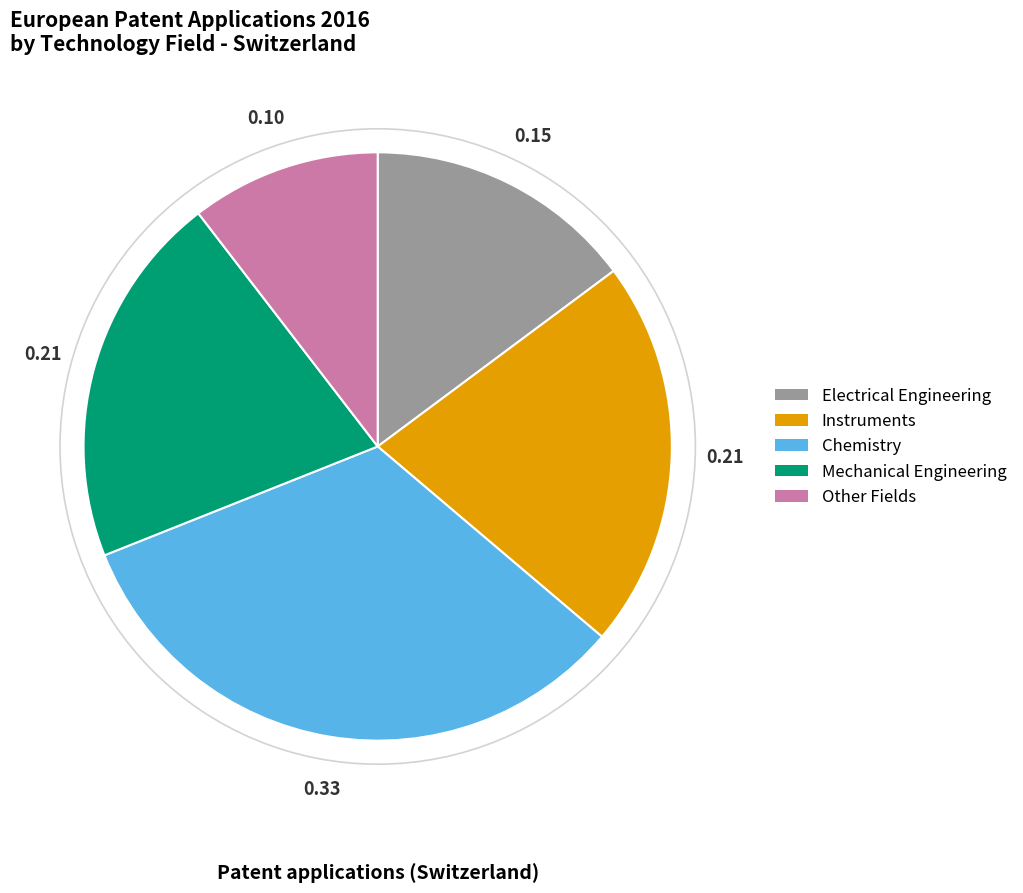

Is there a majority slice in this chart?

No